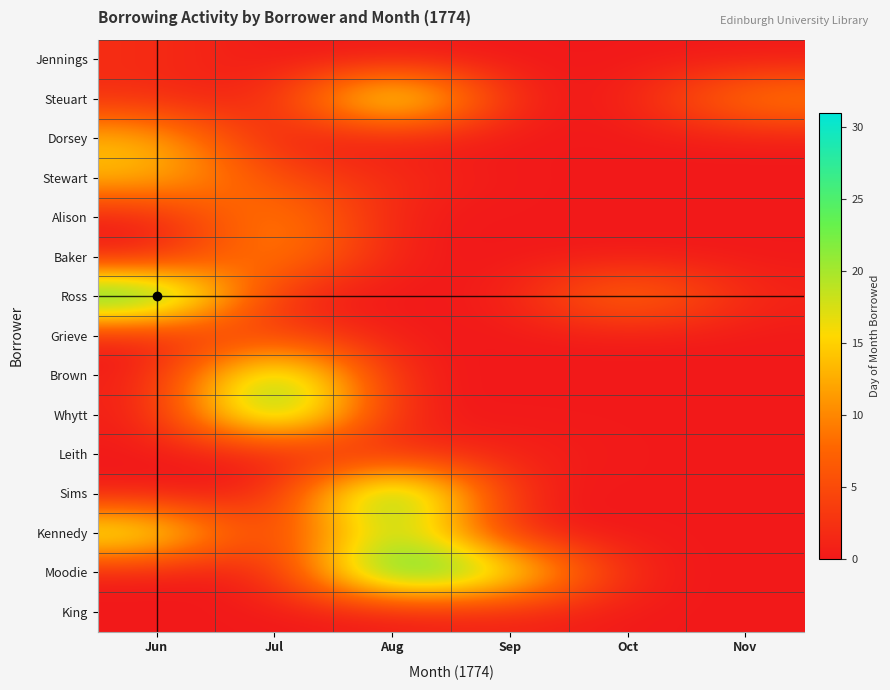

Rank the series by their maximum value, from lowest to highest.

King, Jennings, Leith, Grieve, Alison, Baker, Dorsey, Stewart, Kennedy, Steuart, Brown, Whytt, Ross, Sims, Moodie